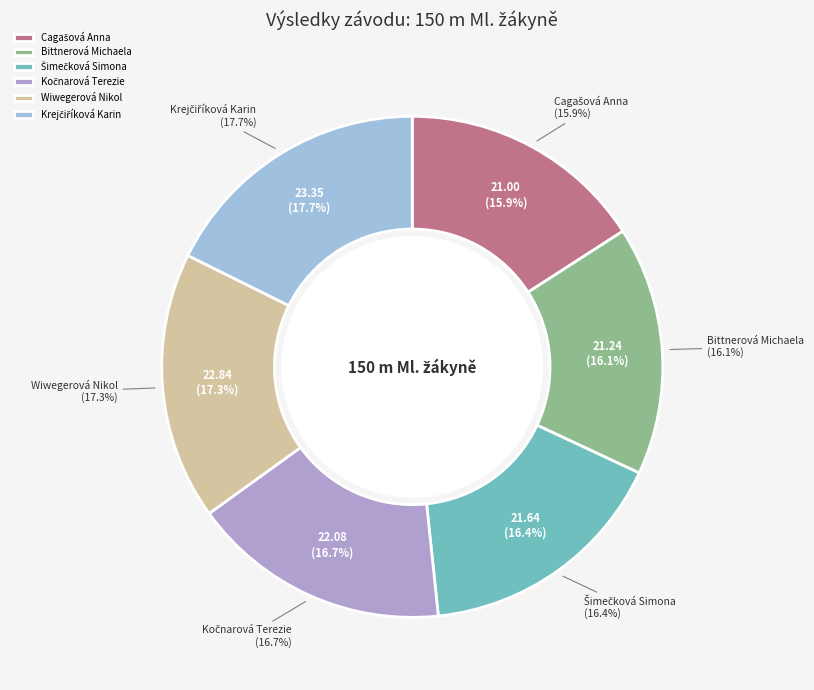

Which slice is the smallest?

Cagašová Anna